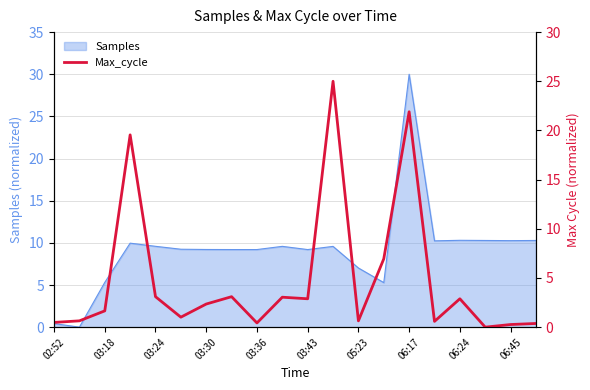

The chart shows a value of -10.9 at 17. True or false?

False